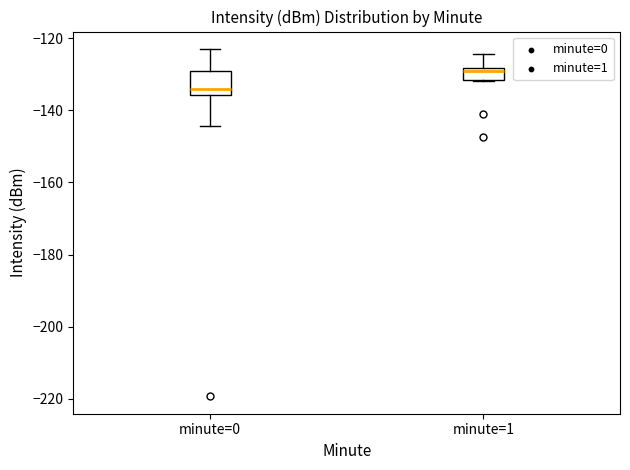

Where is the upper edge of the box for minute=0 on the y-axis? The values are not printed on the chart, so give them approximately, as read against the axis.

-130